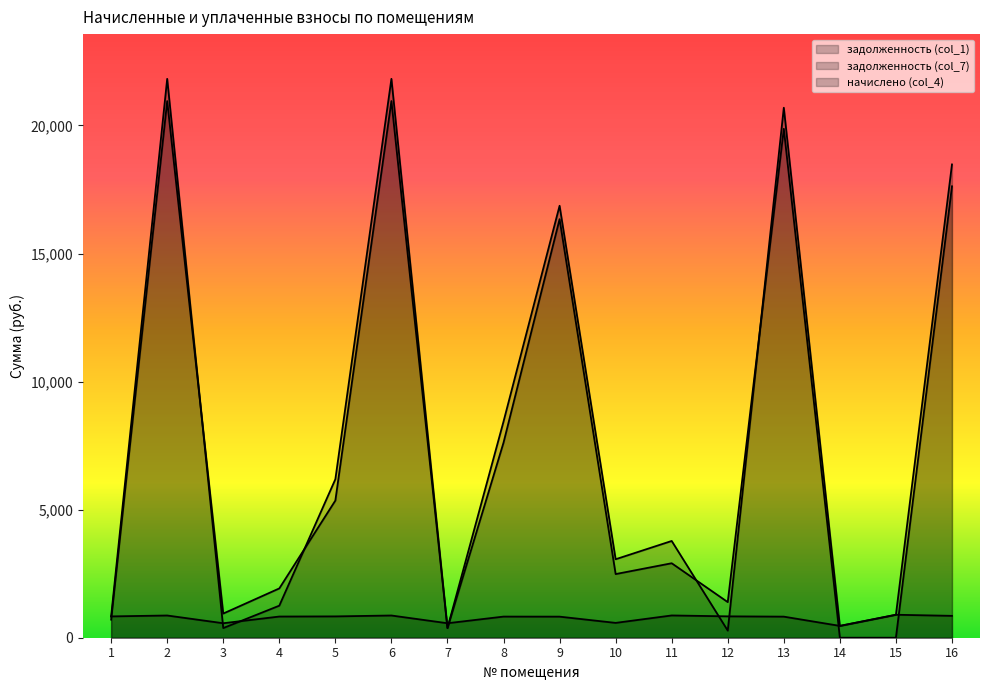

At how many categories does at least one series exceed 4504?

7